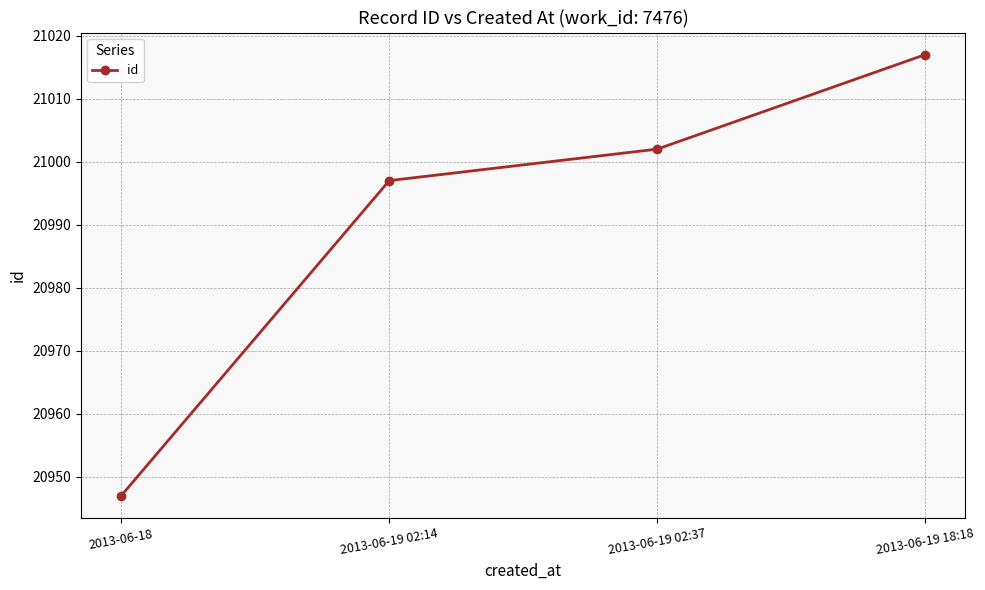

How many values are below 21002?

2